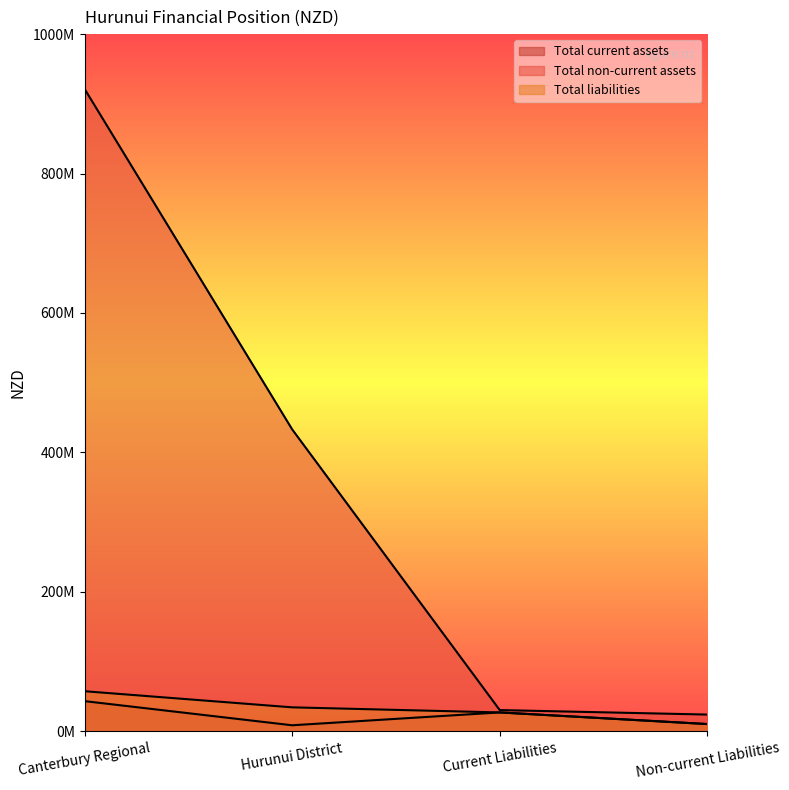

True or false: Total non-current assets has a value of 433141000 at Hurunui District.

True